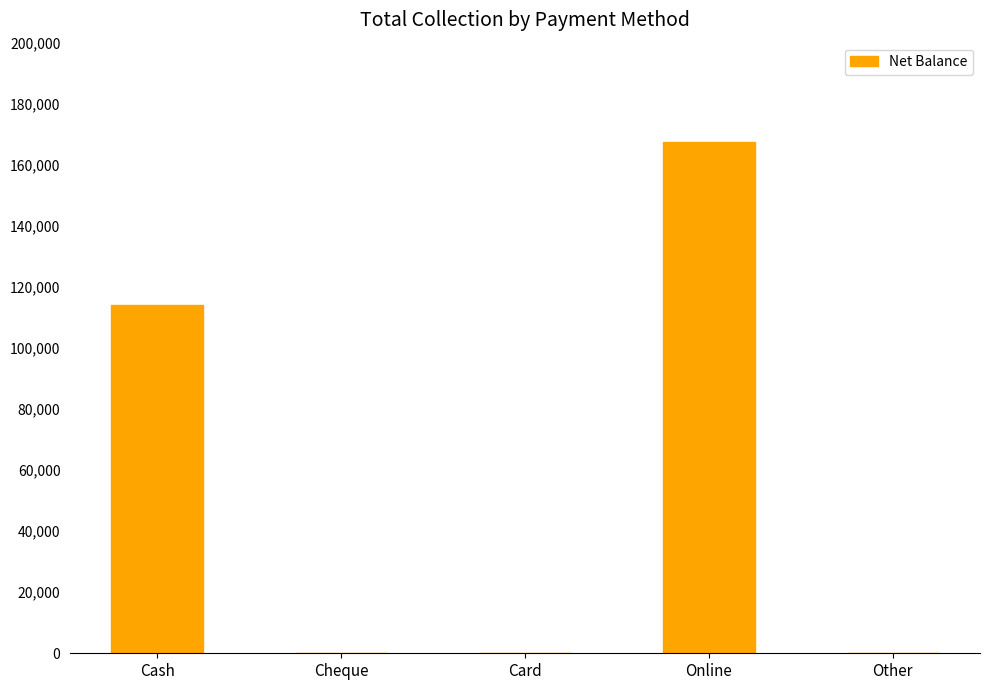

What is the sum of all values?

281510